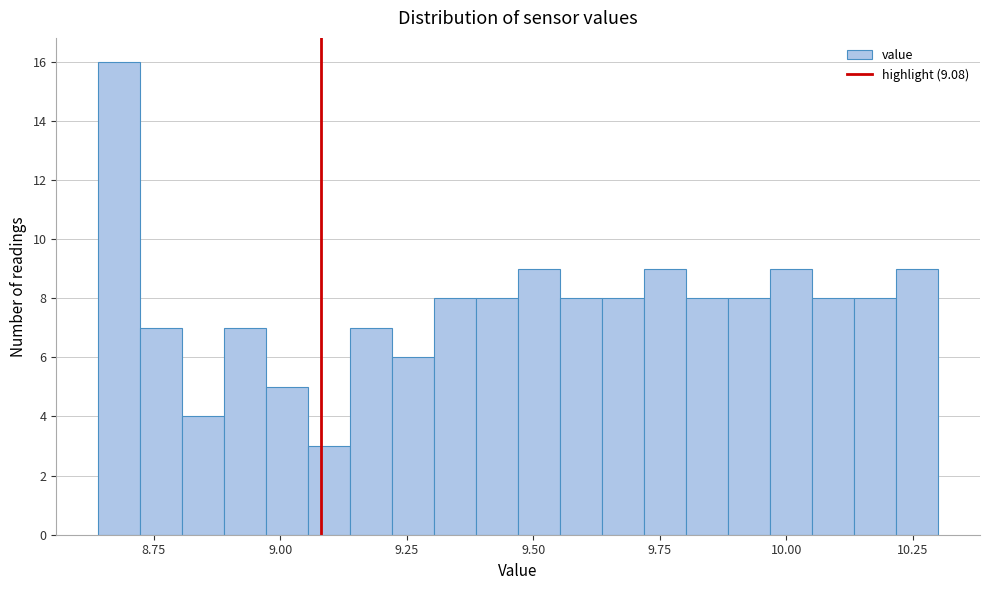

Around what value on the x-axis is the tallest bar? Give the approximate position of its centre, as read against the axis.

8.70